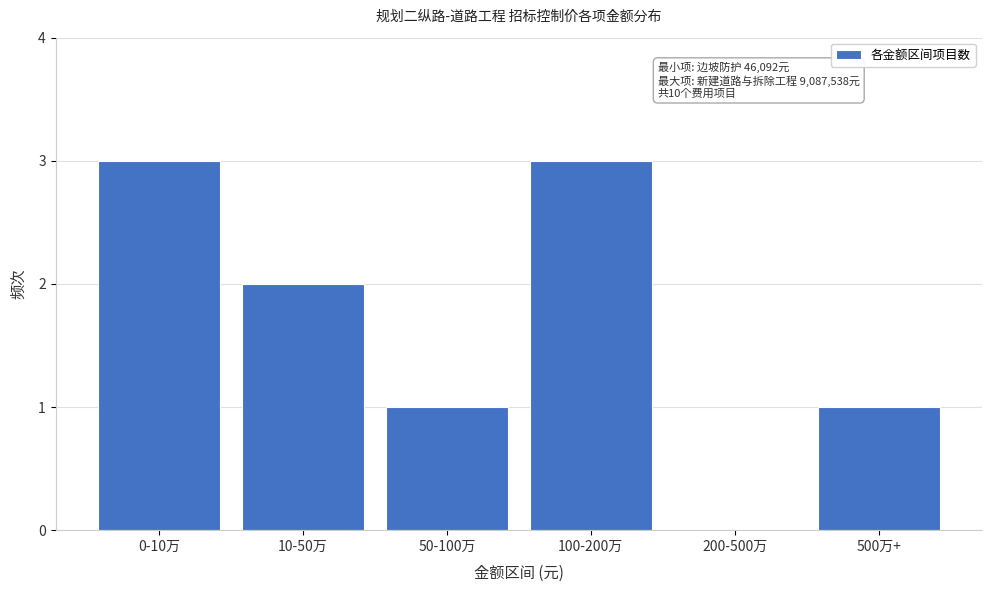

Reading right to left, transcribe all the data shown in this chart.

500万+=1	200-500万=0	100-200万=3	50-100万=1	10-50万=2	0-10万=3